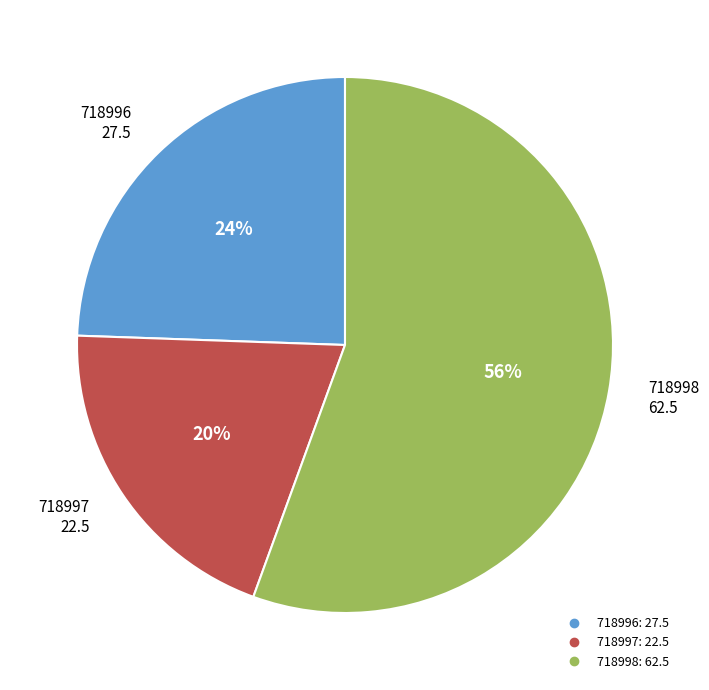

Between 718996 and 718998, which is larger?

718998